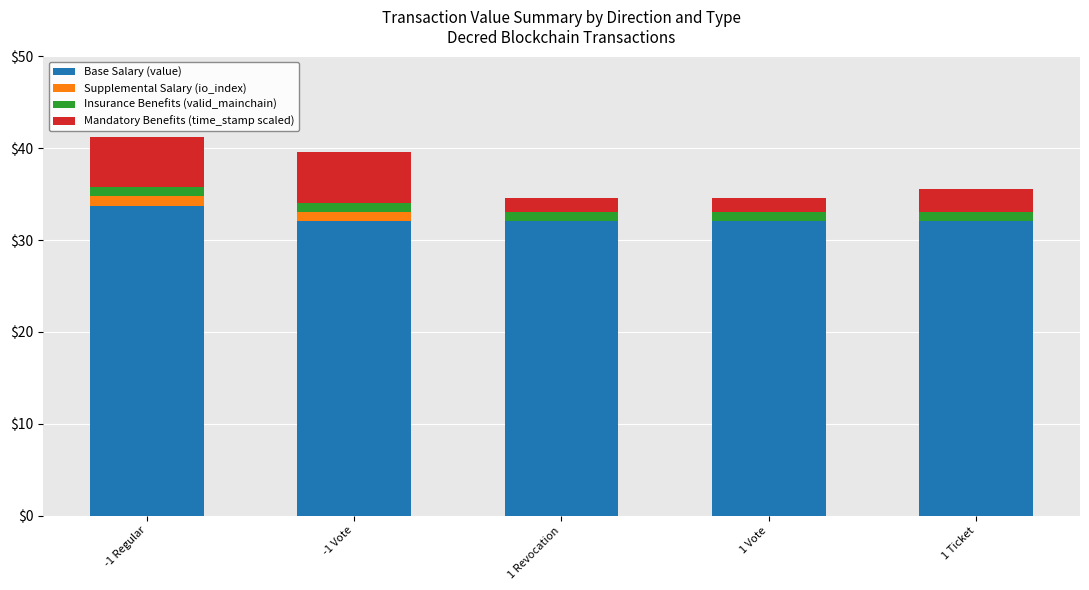

What is the total value across all series at -1 Regular?

41.3